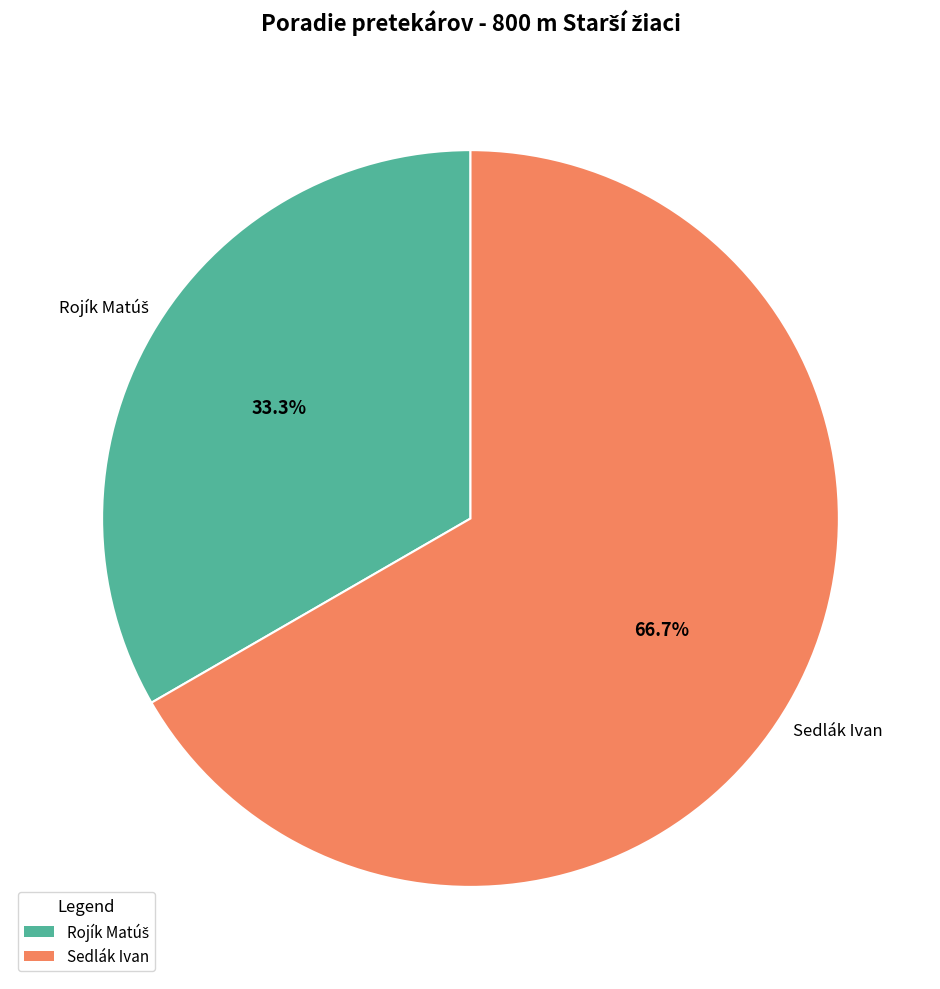

Which slice is the largest?

Sedlák Ivan